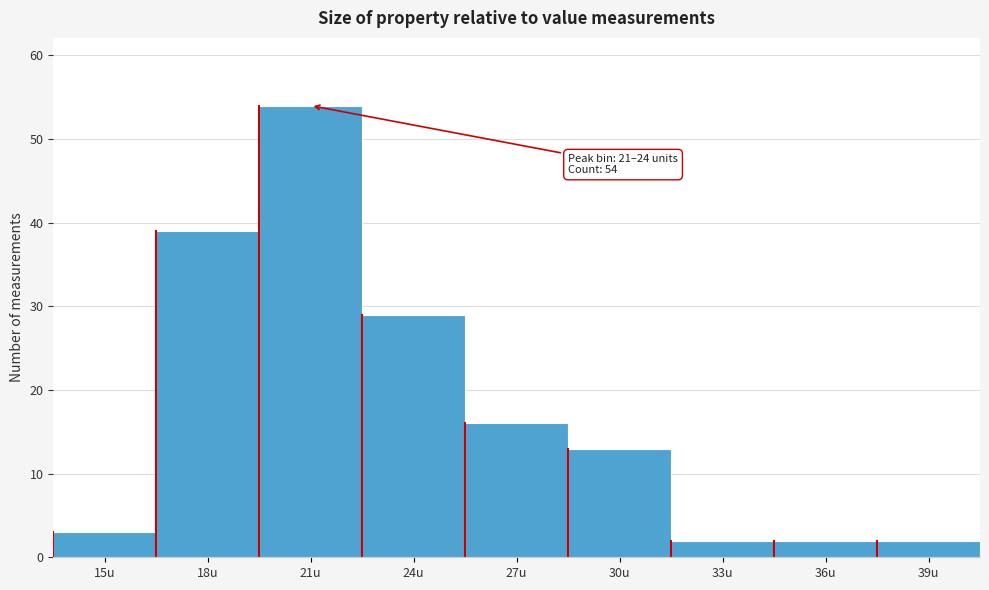

Reading left to right, transcribe all the data shown in this chart.

3	39	54	29	16	13	2	2	2